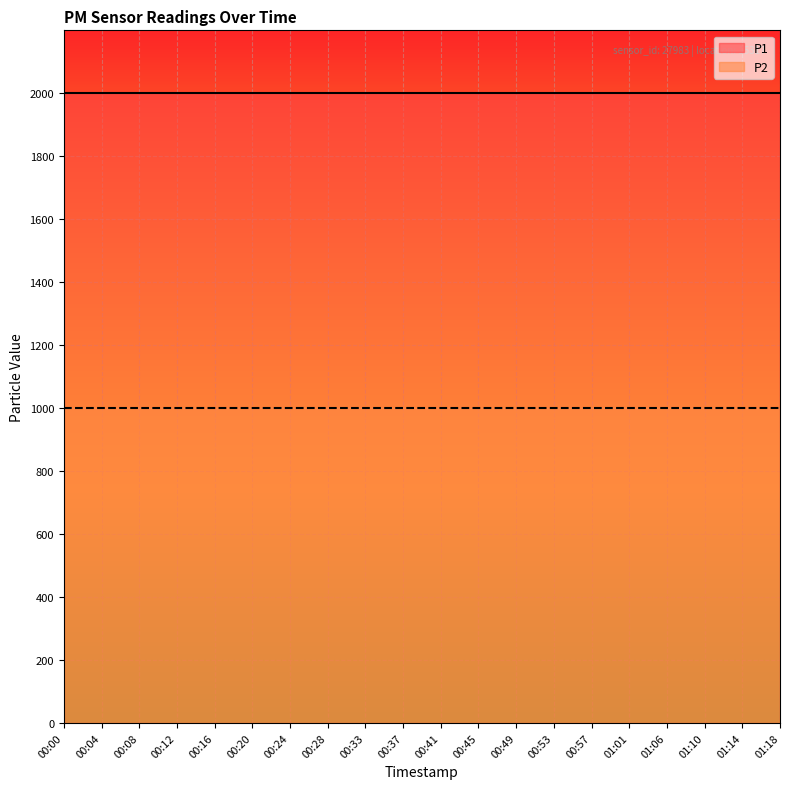

What is the value of the P1 point at the 14th from the left?

1999.9